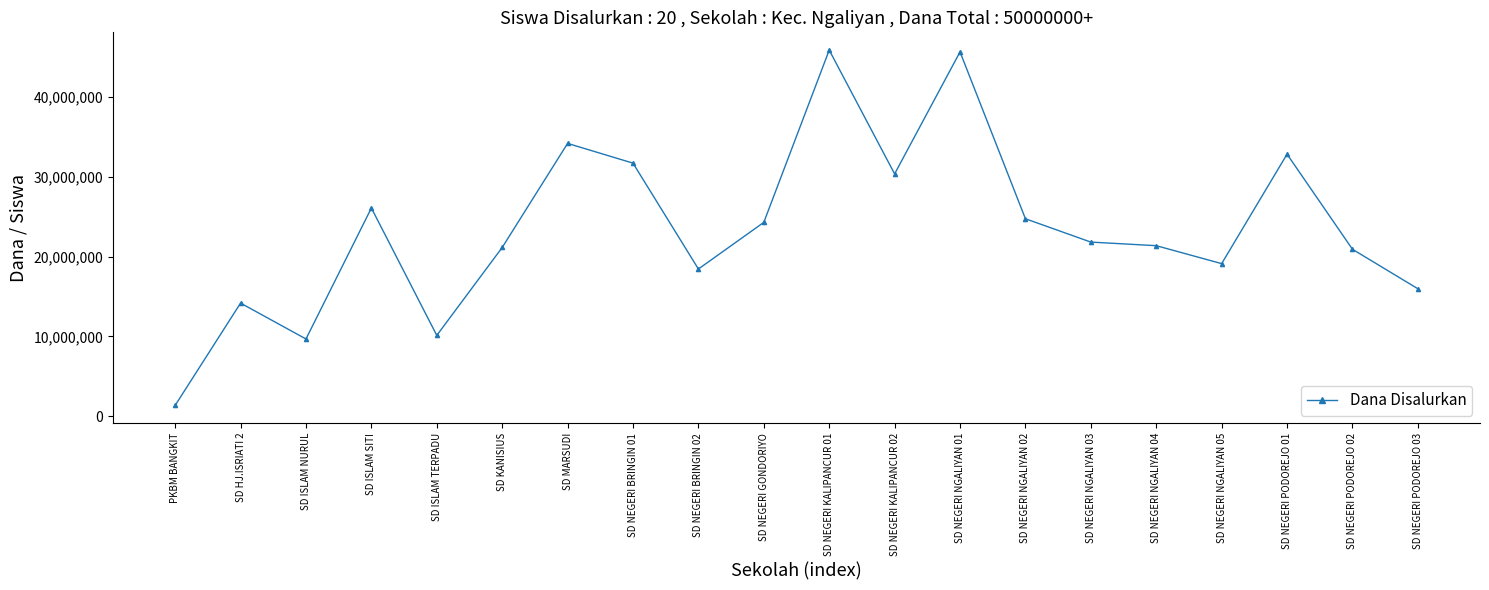

What is the label of the 11th point from the left?

SD NEGERI KALIPANCUR 01